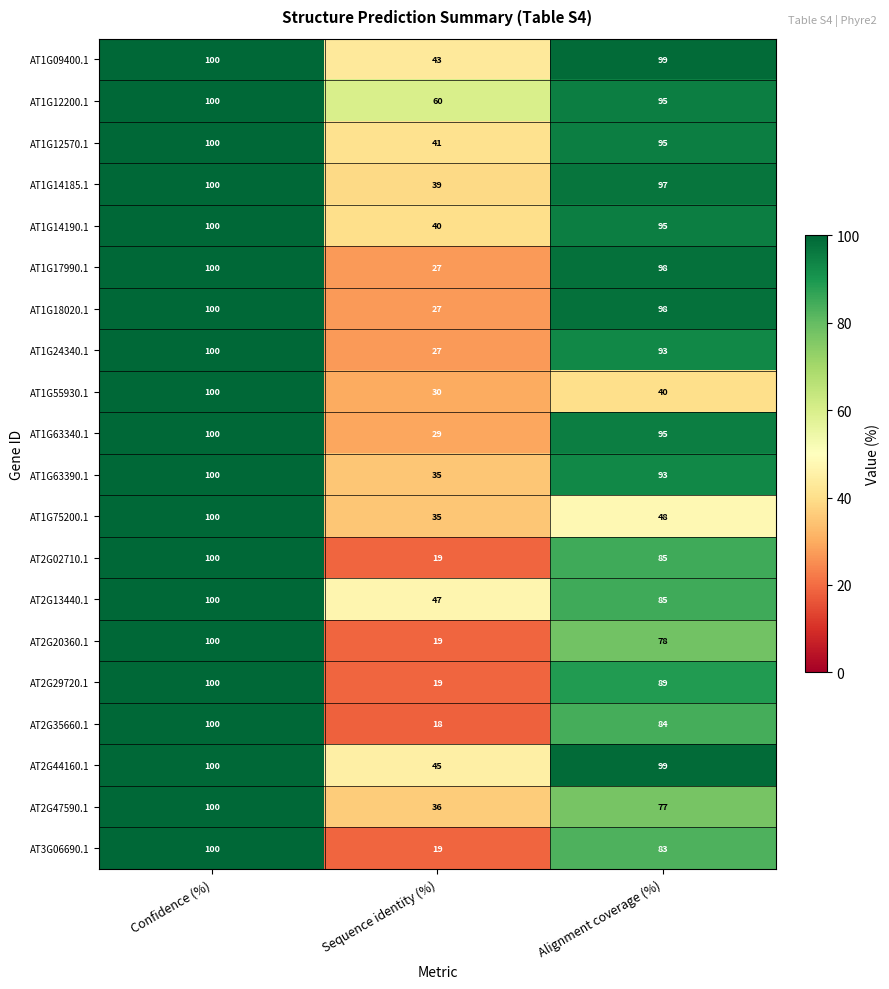

How many distinct data groups are displayed?

20